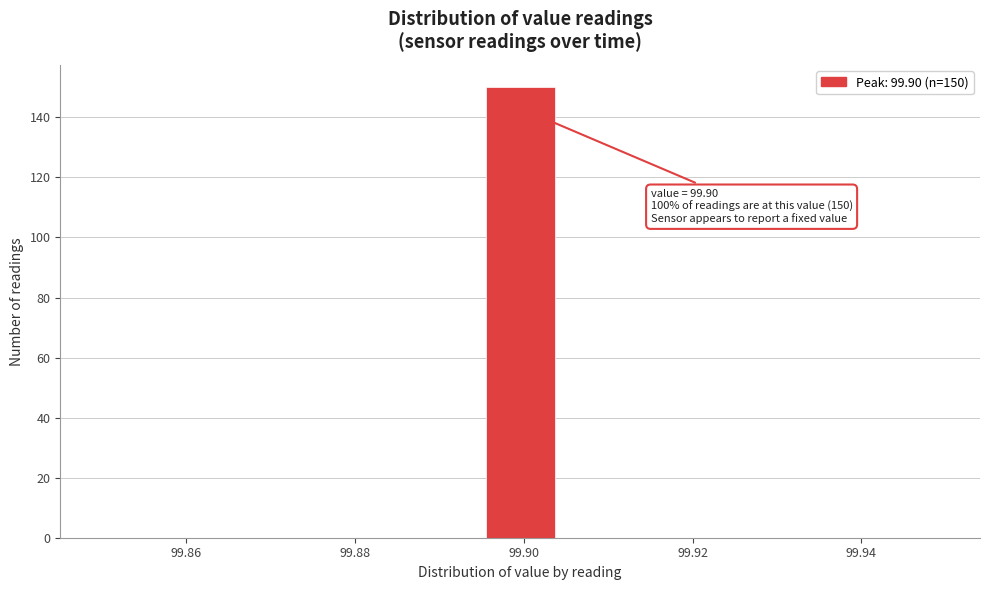

Which range on the x-axis has the tallest bar?

99.896 to 99.904